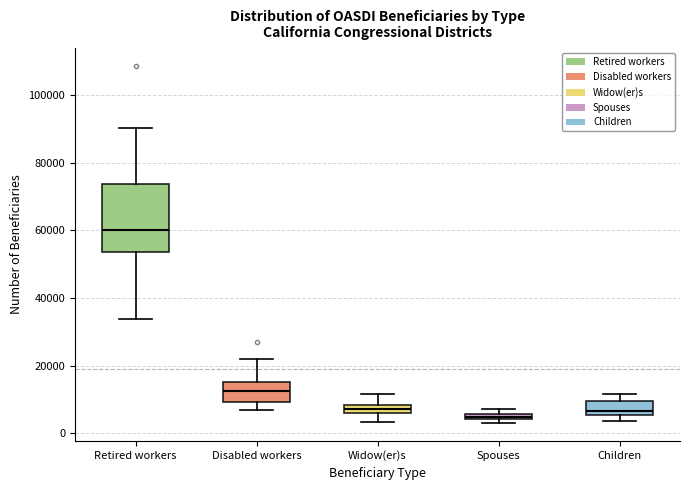

Where does the median line of the box for Disabled workers sit on the y-axis? The values are not printed on the chart, so give them approximately, as read against the axis.

12000